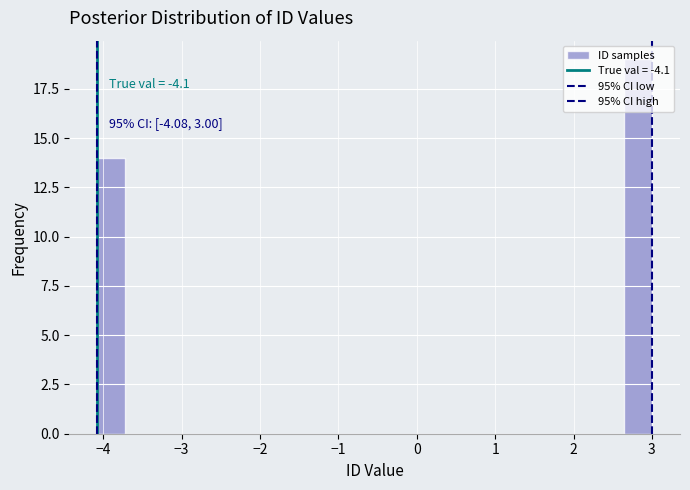

Around what value on the x-axis is the tallest bar? Give the approximate position of its centre, as read against the axis.

2.8